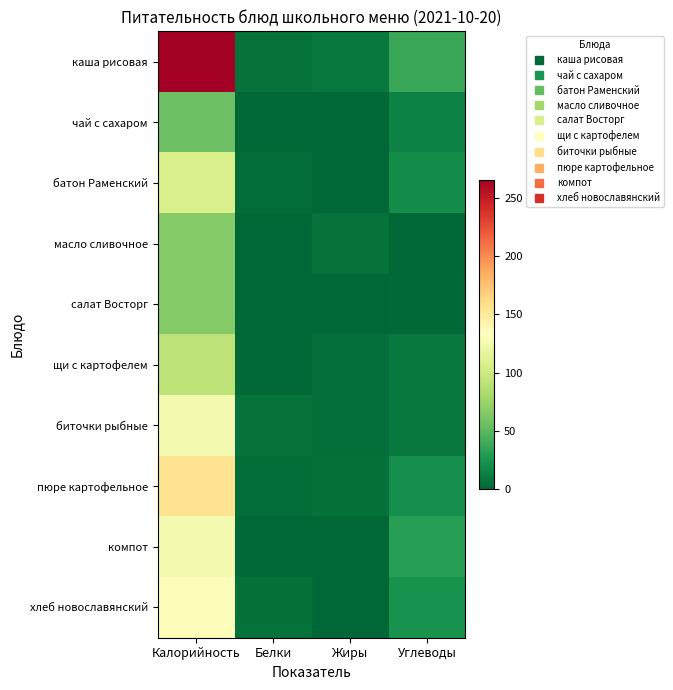

How many categories are shown in the chart?

4